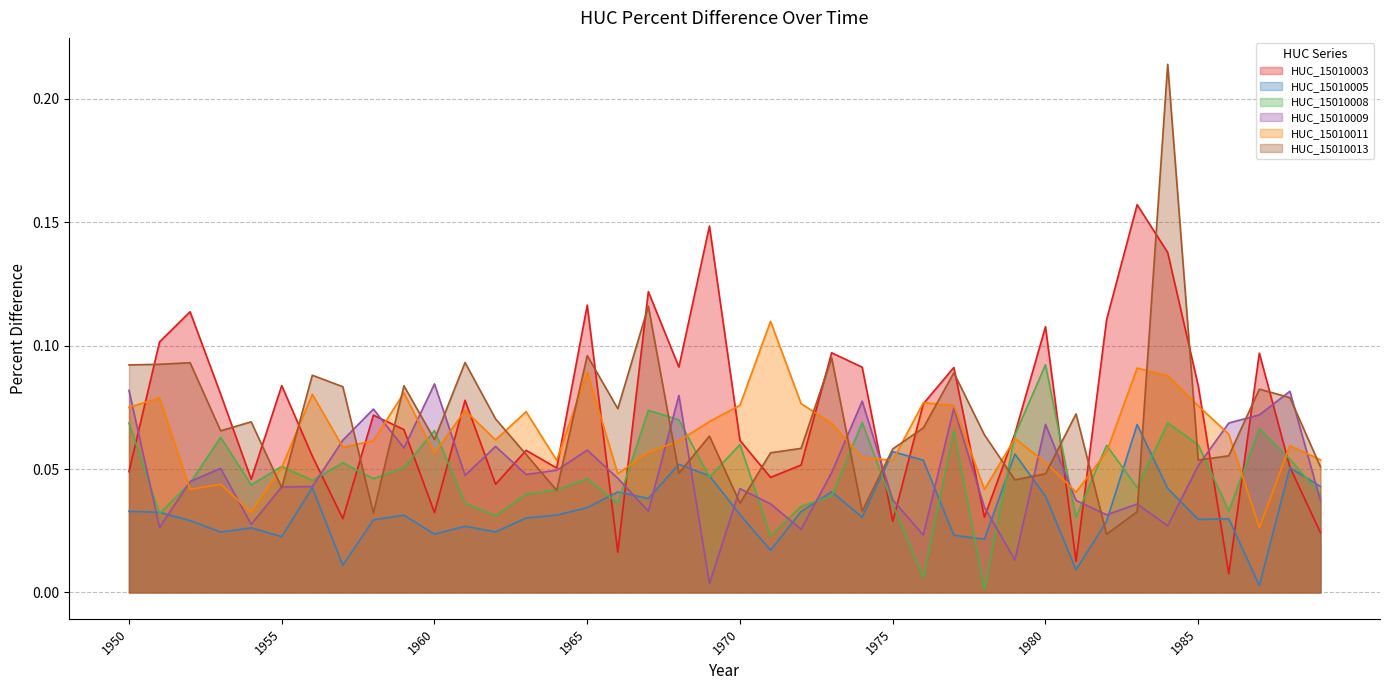

What is the difference between the highest and lowest values at 1974?

0.1